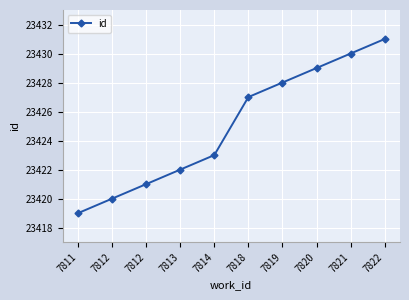

How many categories are shown in the chart?

10